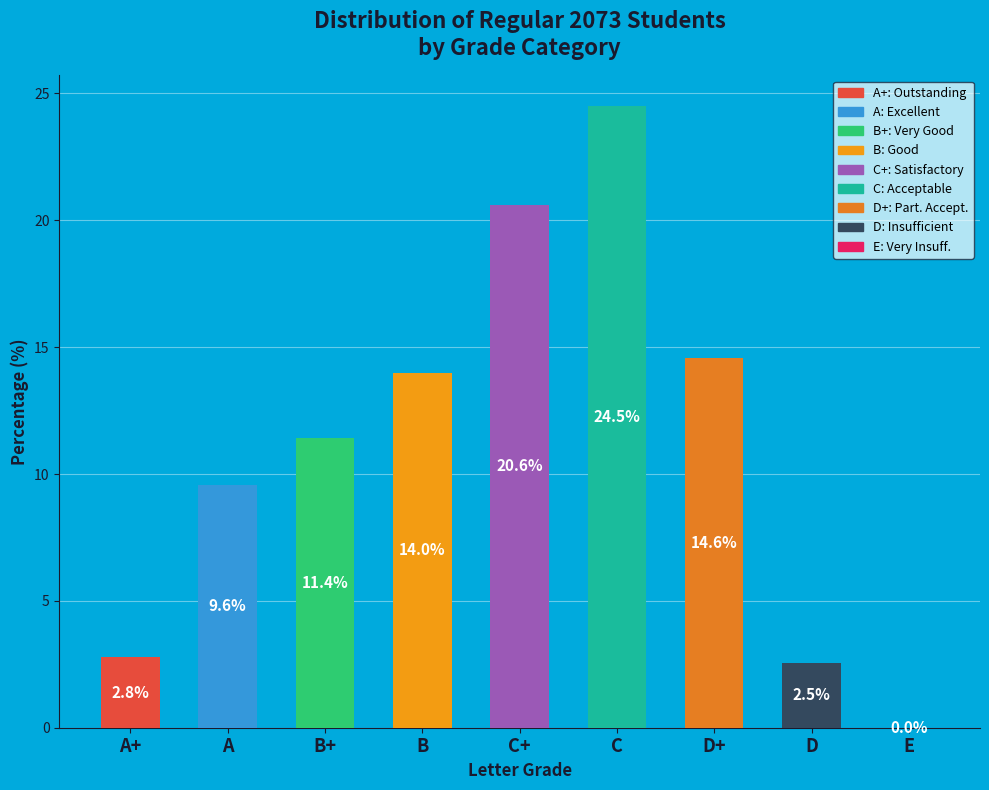

The C+ slice represents 26% of the pie. True or false?

False